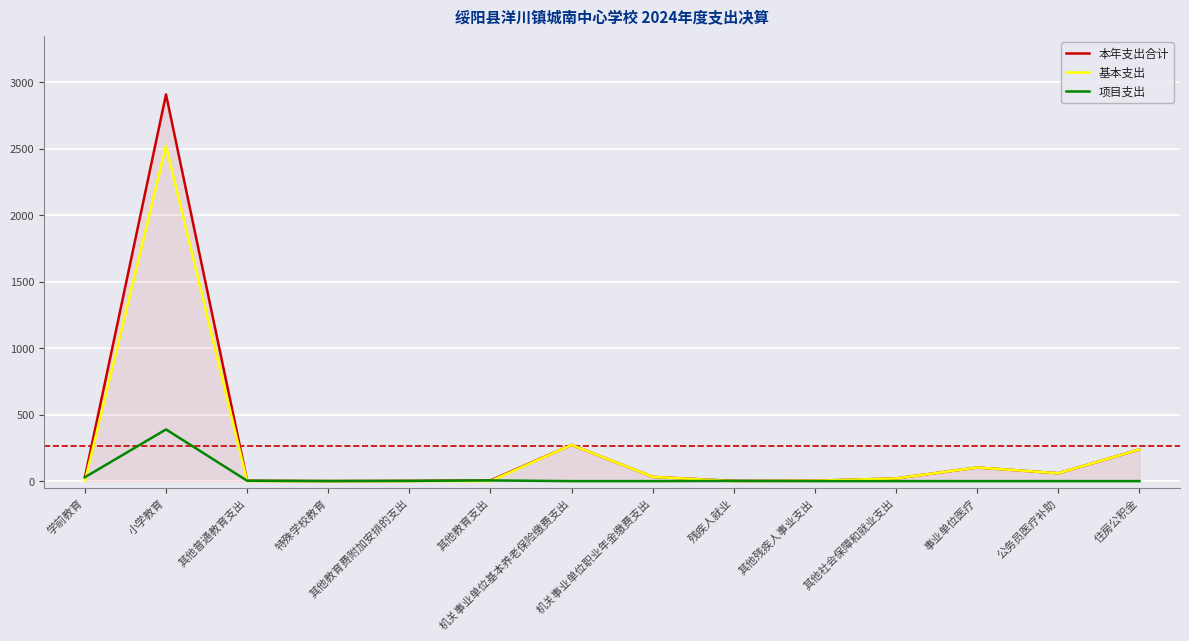

What is the difference between the maximum and minimum values in the 基本支出 series?

2519.7